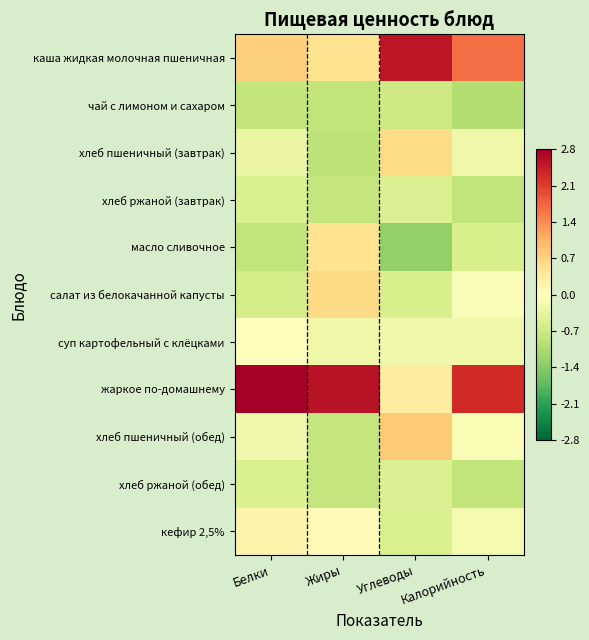

What is the difference between the highest and lowest values at Углеводы?

3.9